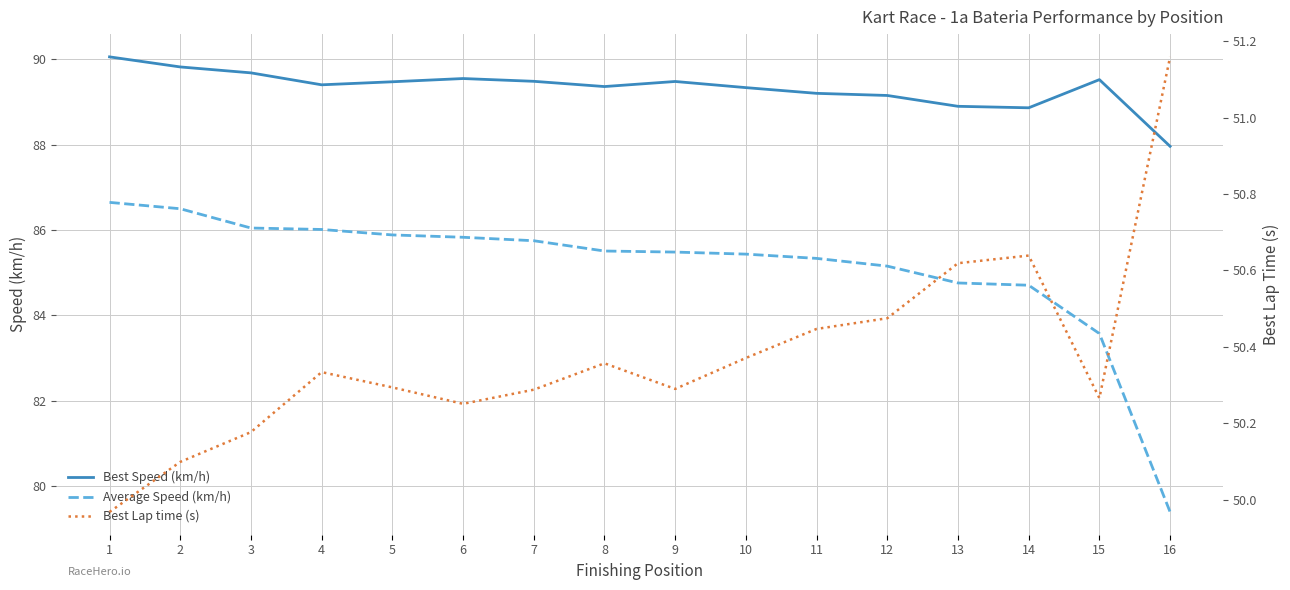

Is the value of Average Speed (km/h) at 9 greater than the value of Best Speed (km/h) at 1?

No